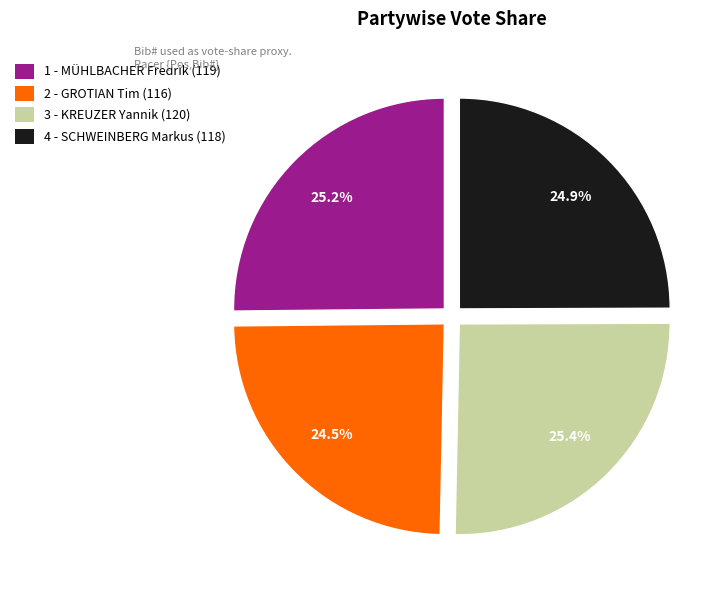

Approximately how many times larger is the value at 4 - SCHWEINBERG Markus (118) compared to 1 - MÜHLBACHER Fredrik (119)?

1.0